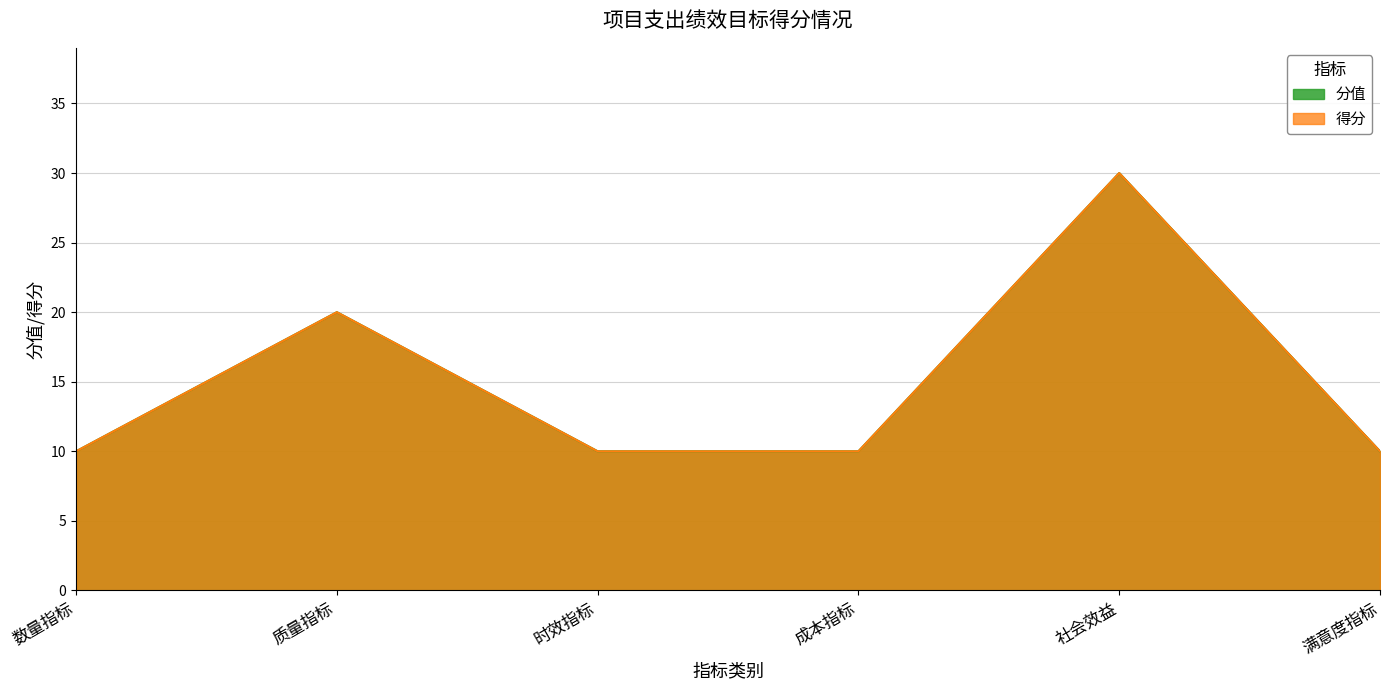

What is the value of the 分值 point at the 4th from the left?

10